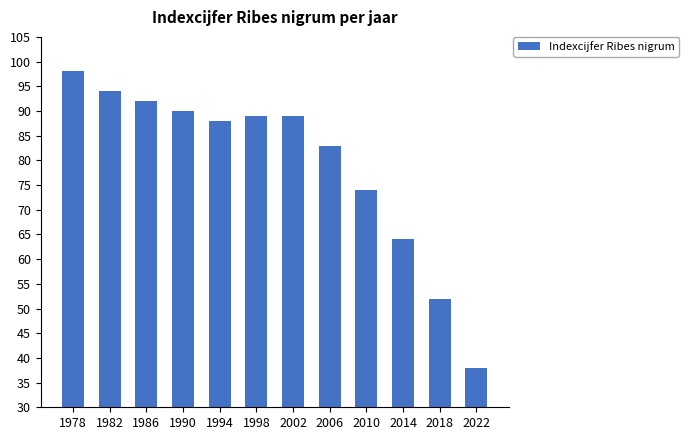

Which has a higher value, 1978 or 2022?

1978